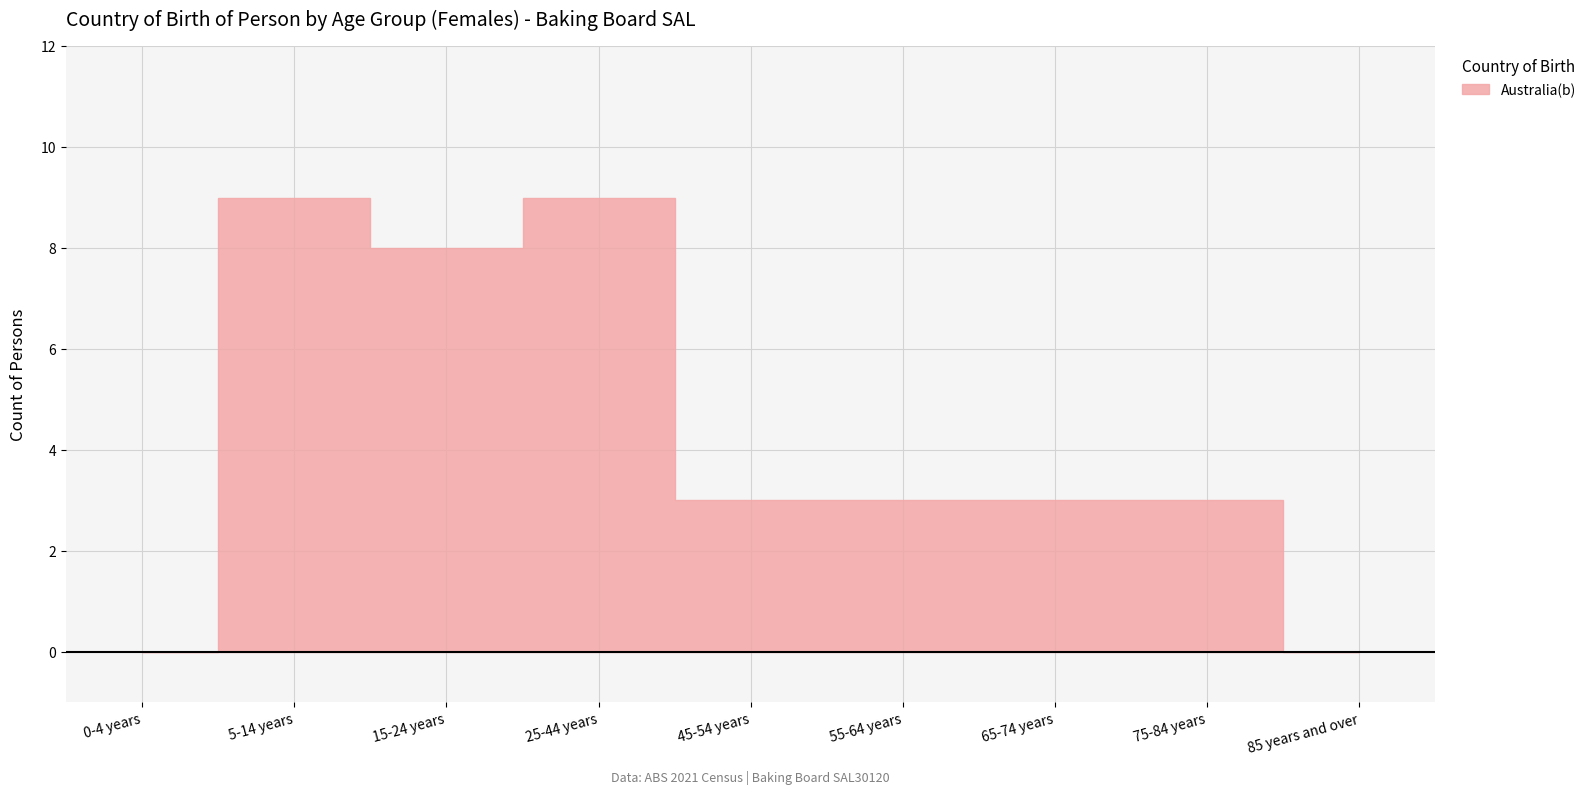

What is the difference between the highest and lowest values at 15-24 years?

8